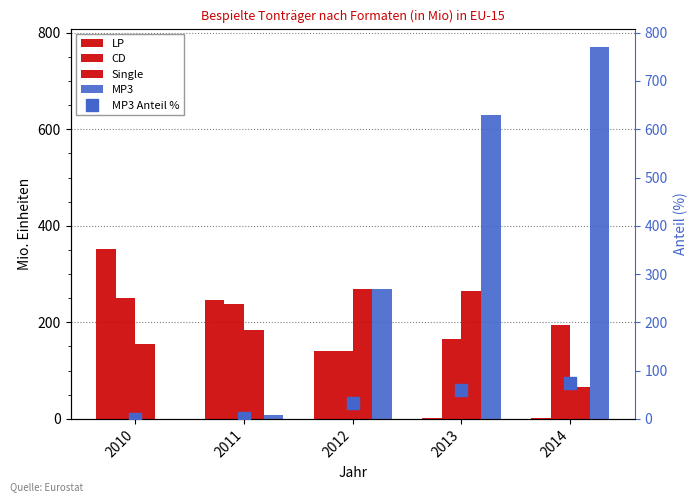

The value of MP3 Anteil % at 2011 is 1.2. True or false?

True